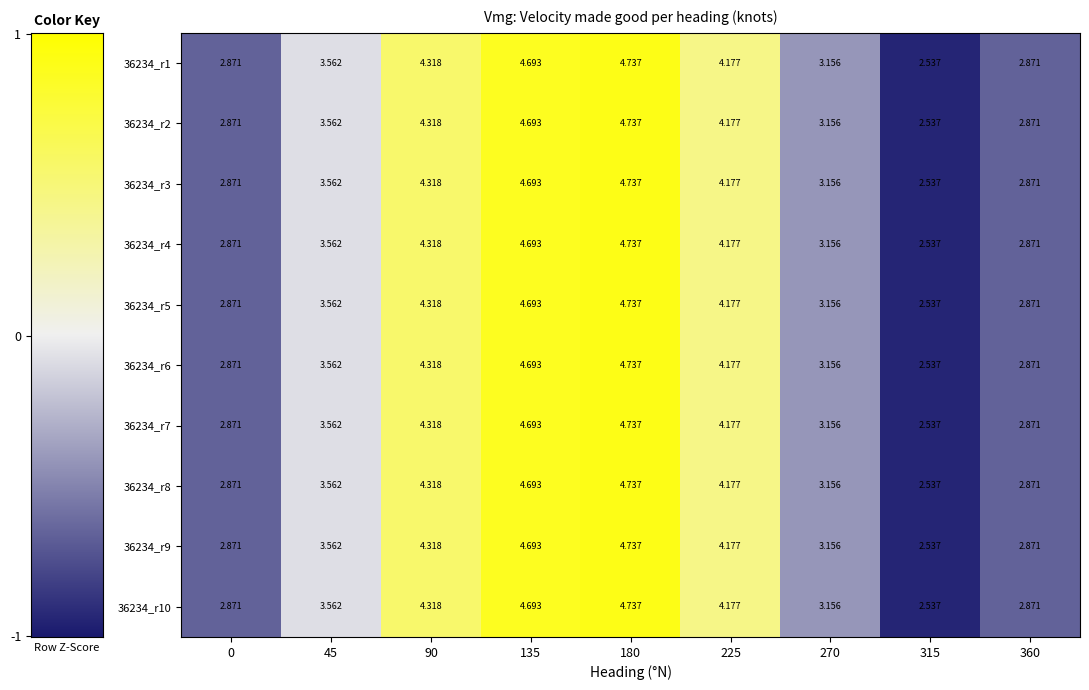

At which category is the sum across all series the highest?

180